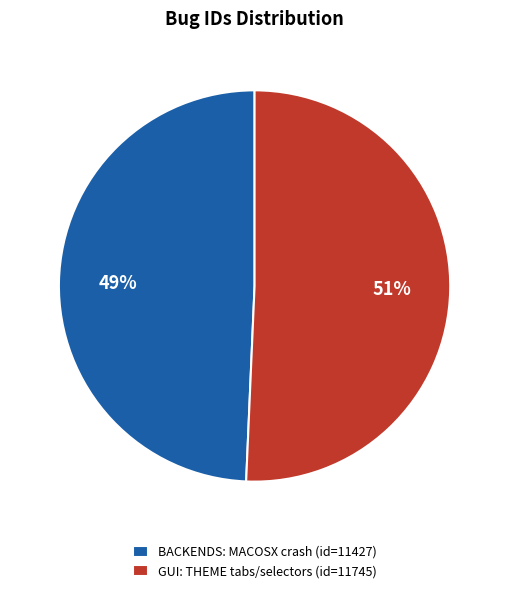

Count the number of slices in the pie.

2